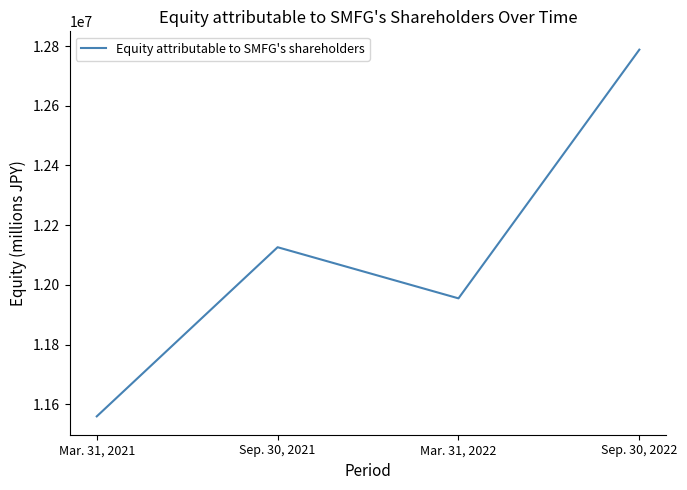

Reading left to right, list all the values displayed in this chart.

Mar. 31, 2021=11559235	Sep. 30, 2021=12126106	Mar. 31, 2022=11954756	Sep. 30, 2022=12788112